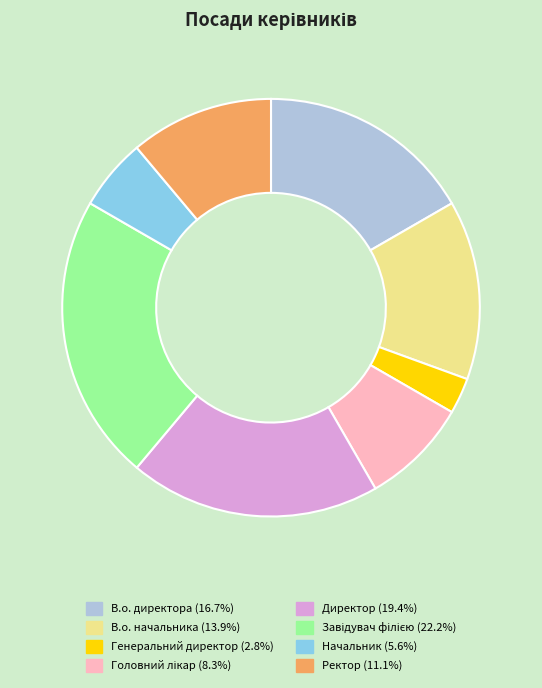

Which has a higher value, Директор or В.о. начальника?

Директор